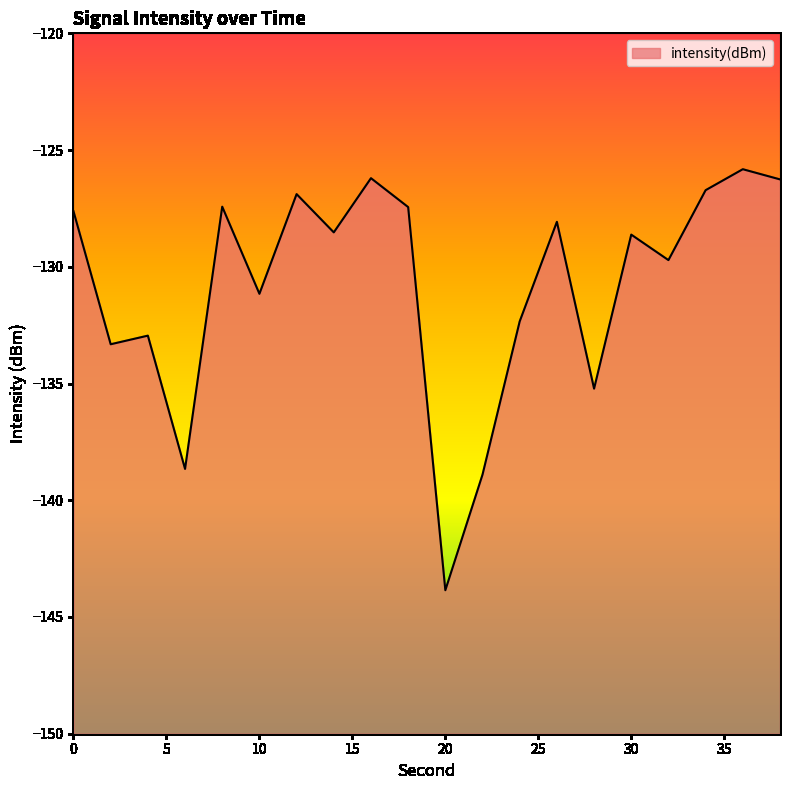

The value at 8 is -127.4. True or false?

True